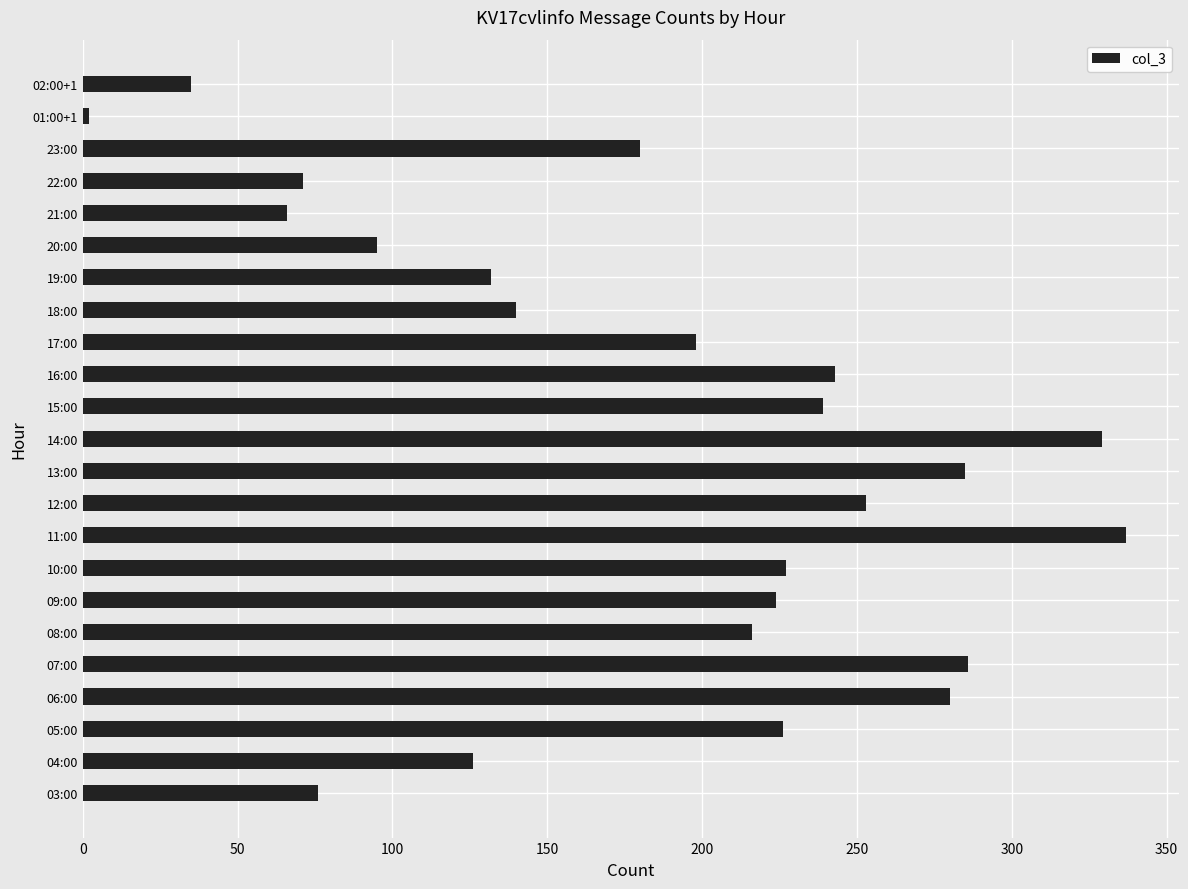

Where is the data nearest to the value 169?

23:00